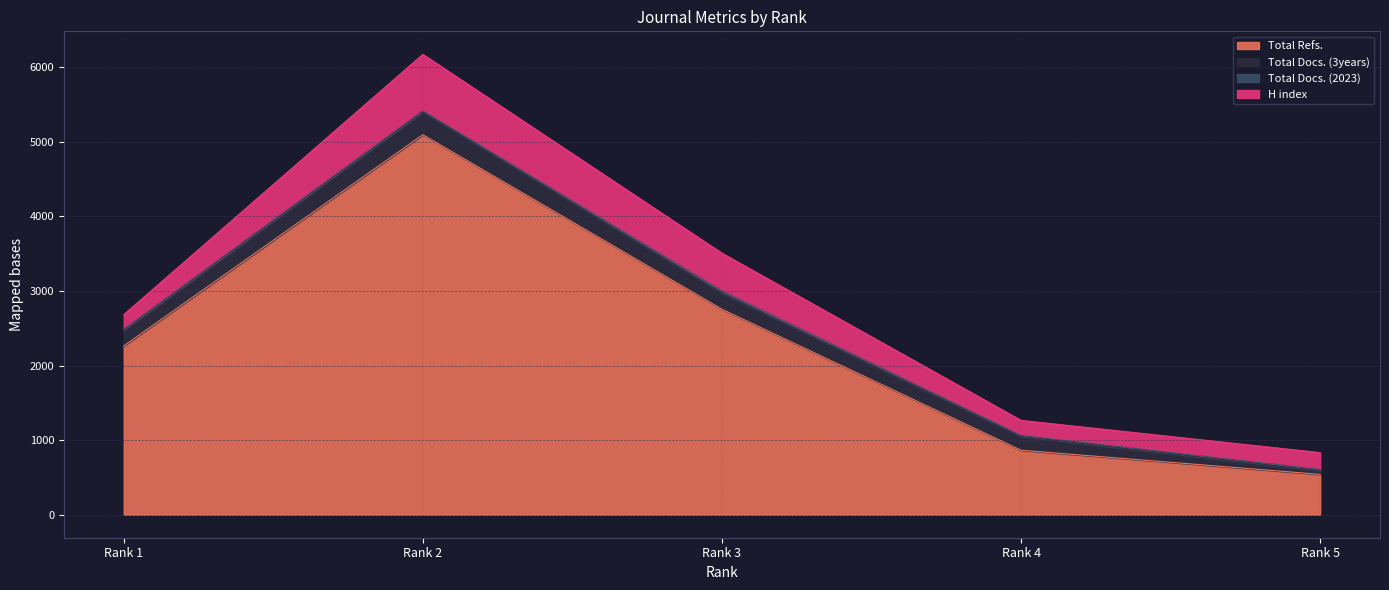

True or false: Total Docs. (2023) has more than 0 interior local peaks.

True